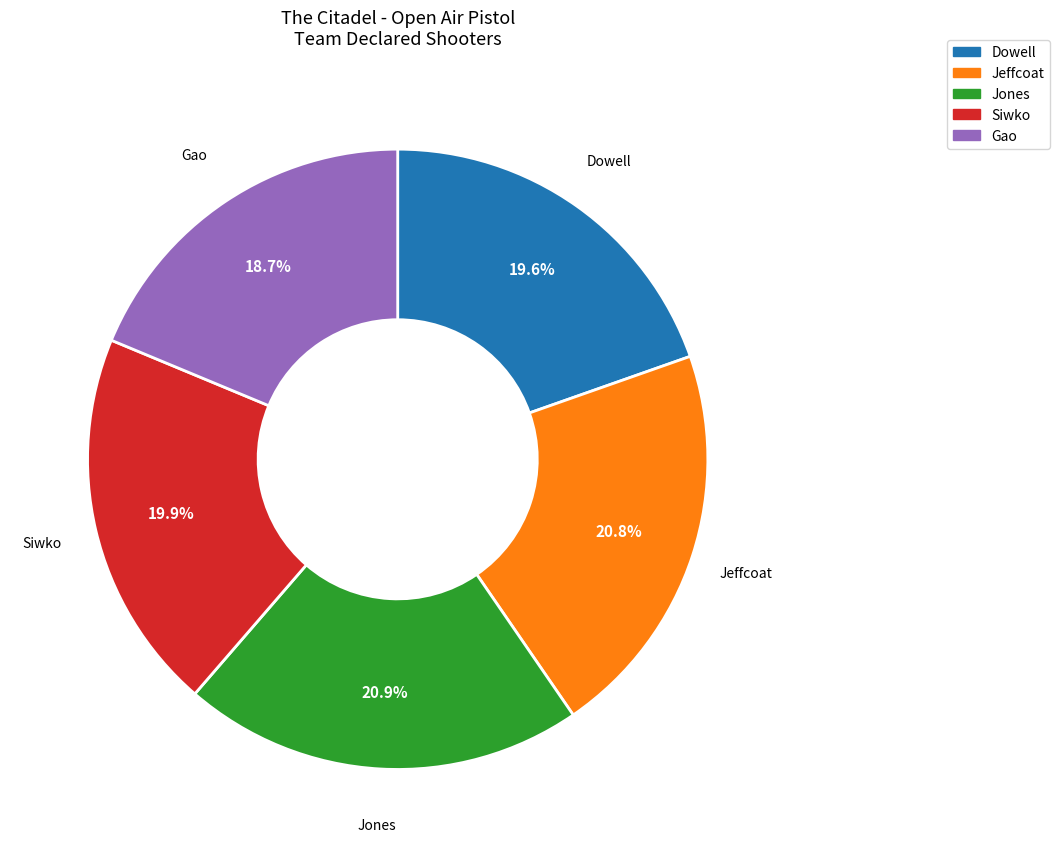

Does any single category account for the majority?

No